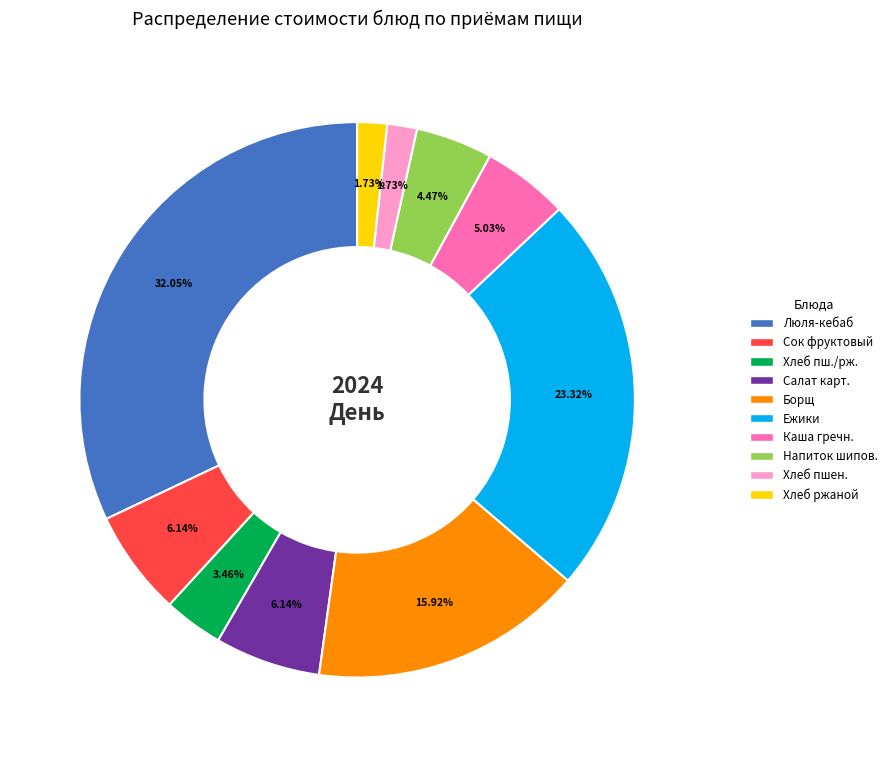

Is there any slice that represents more than half of the pie?

No